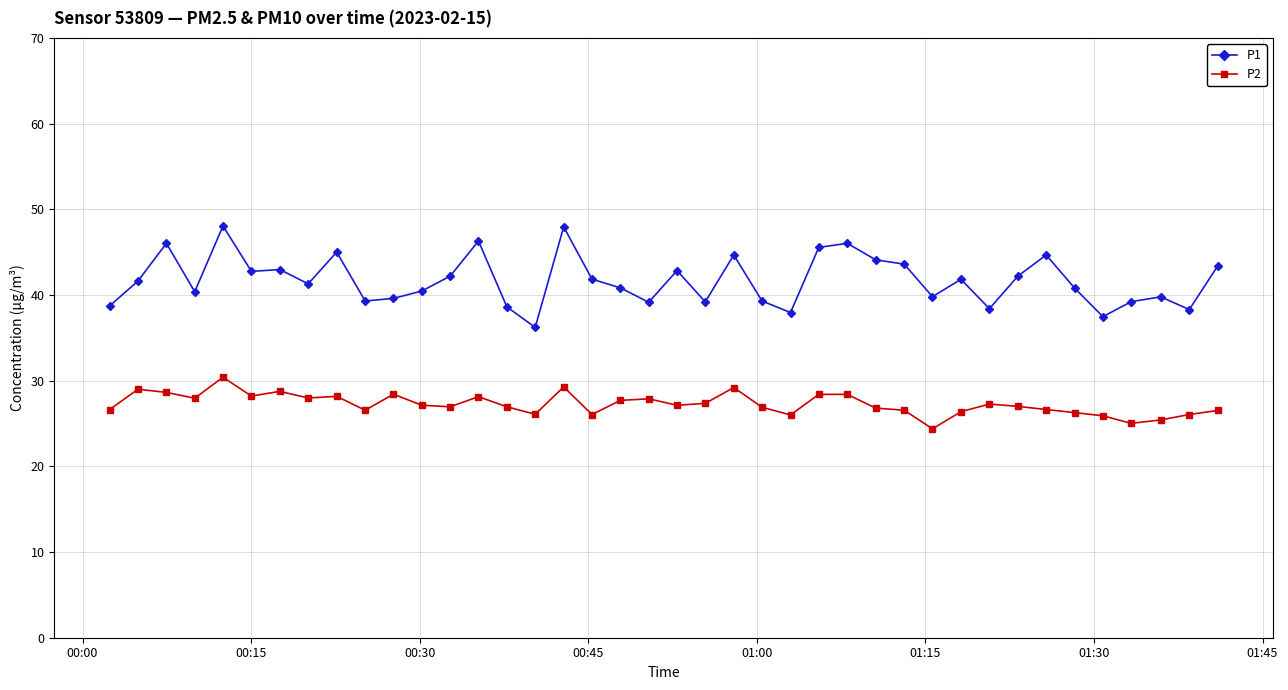

What are all the series names shown in the legend?

P1, P2